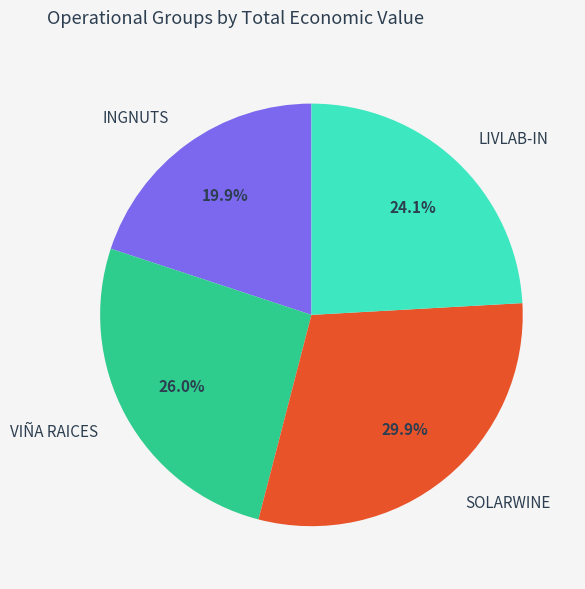

To the nearest percent, what is the difference between the INGNUTS and SOLARWINE slice percentages?

10%